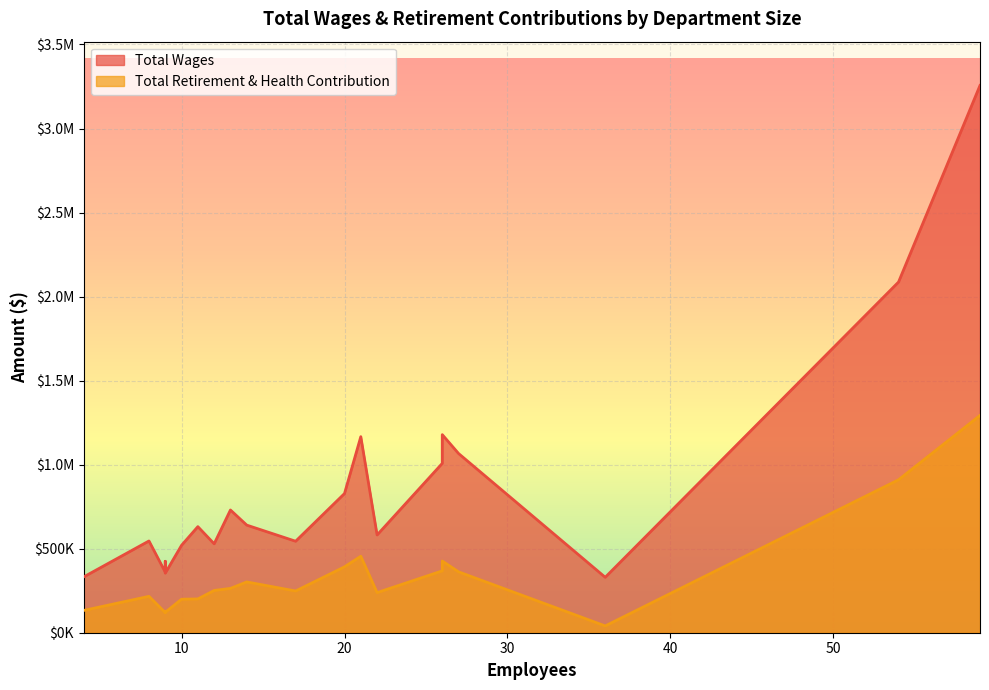

How many lines are shown in the chart?

2